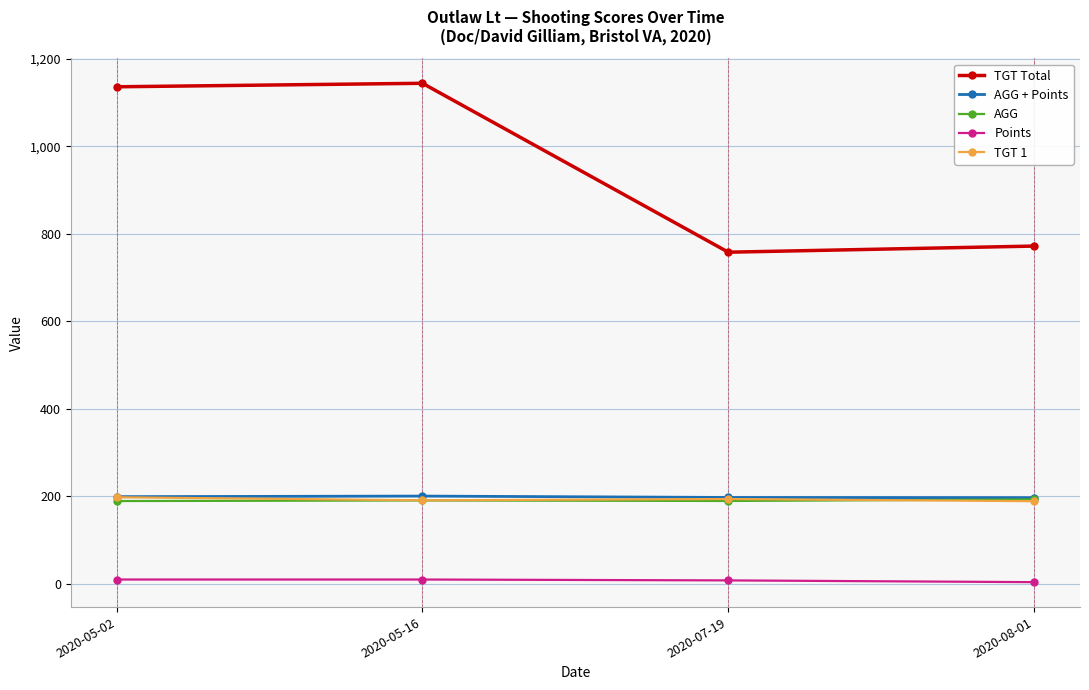

What is the lowest value of the AGG + Points series?

197.0